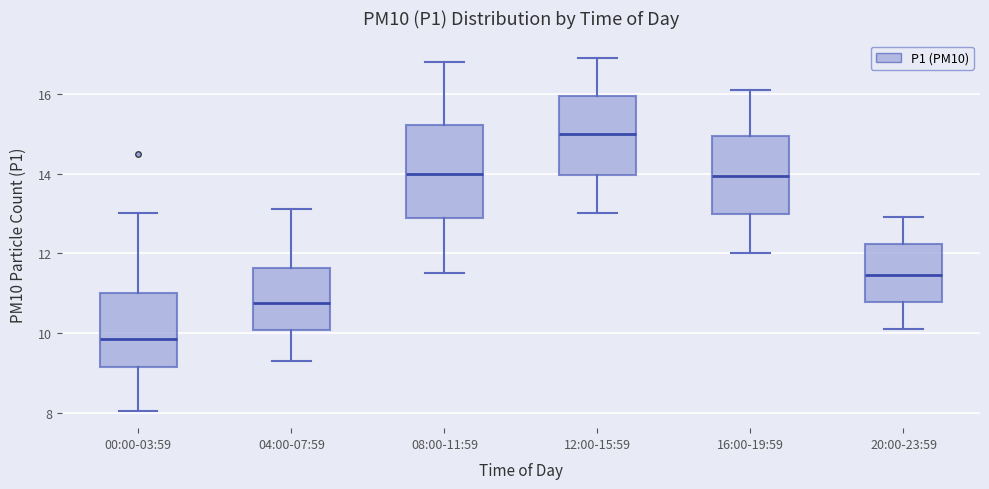

Which box is the tallest, from its lower edge to its upper edge?

08:00-11:59